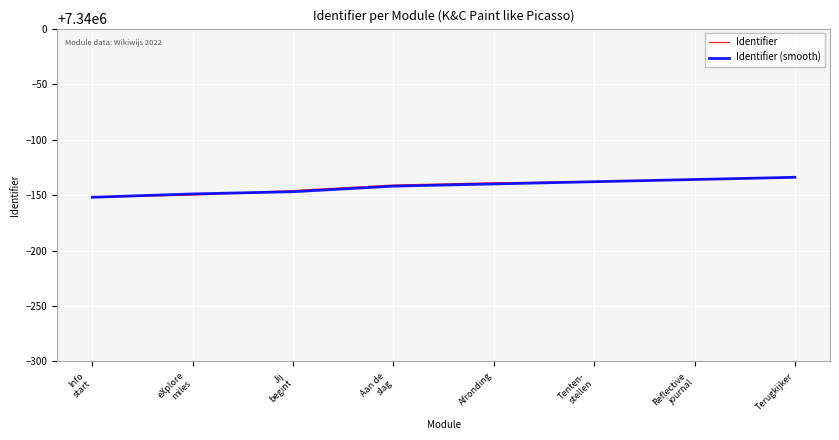

How many Identifier values are between 7339854 and 7339864?

5